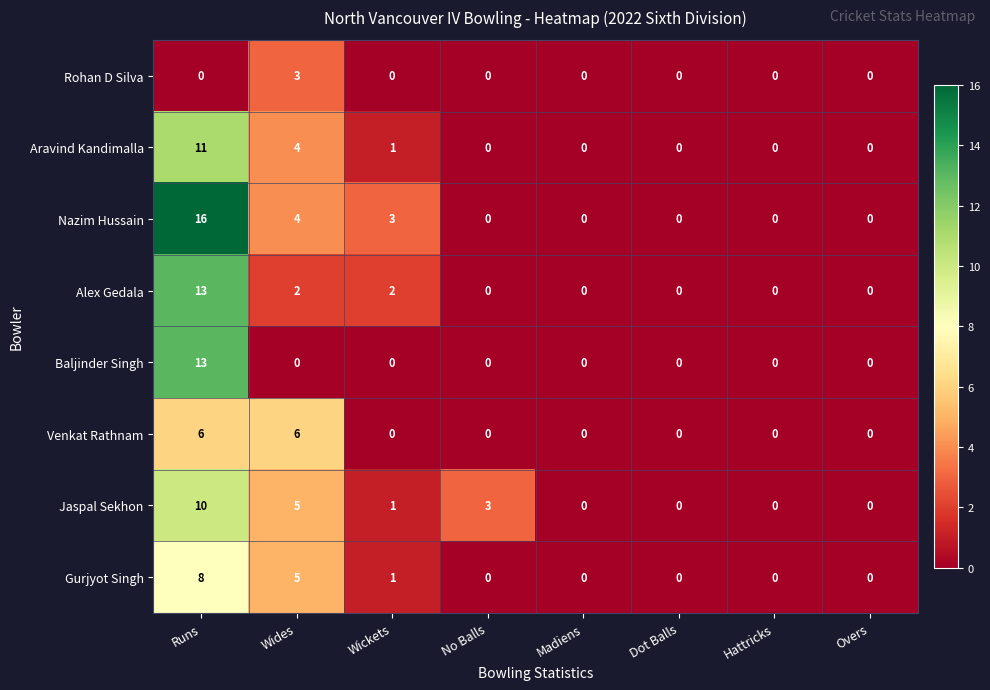

What is the total value across all series at Wickets?

8